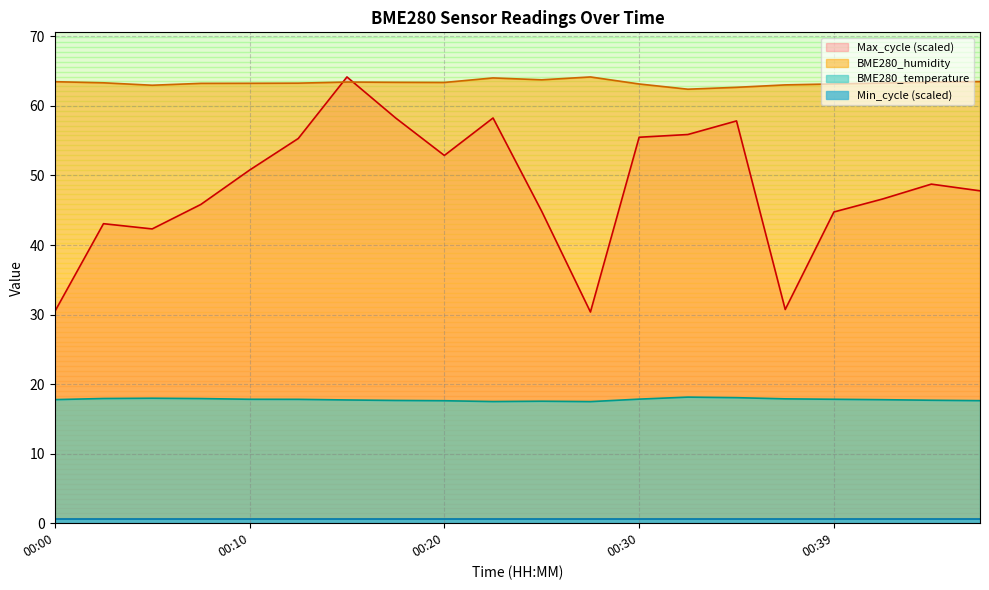

At which category does BME280_temperature reach its first local valley?

00:22